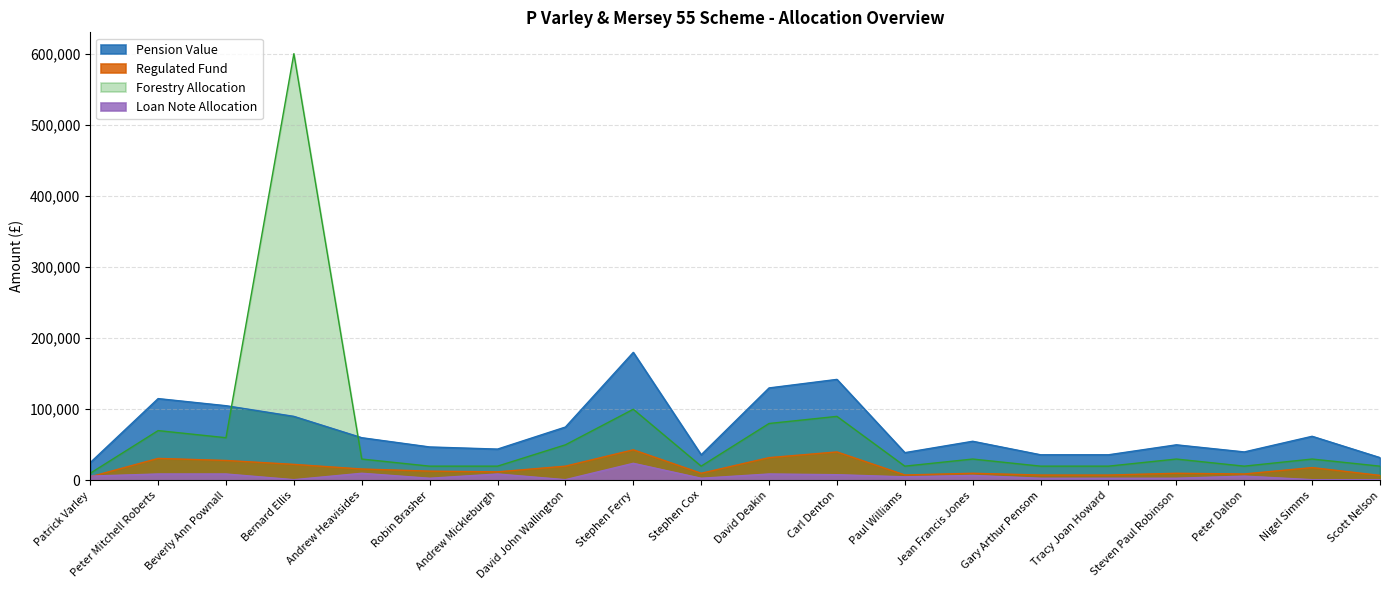

What value does the Loan Note Allocation series have at Scott Nelson, to the nearest 100?

1000